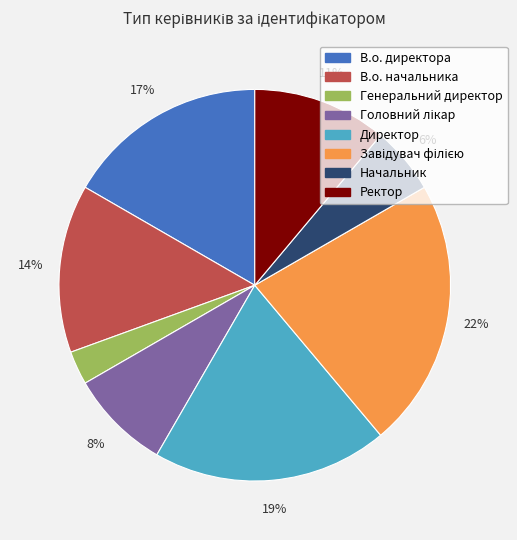

To the nearest percent, what is the average slice percentage?

12%